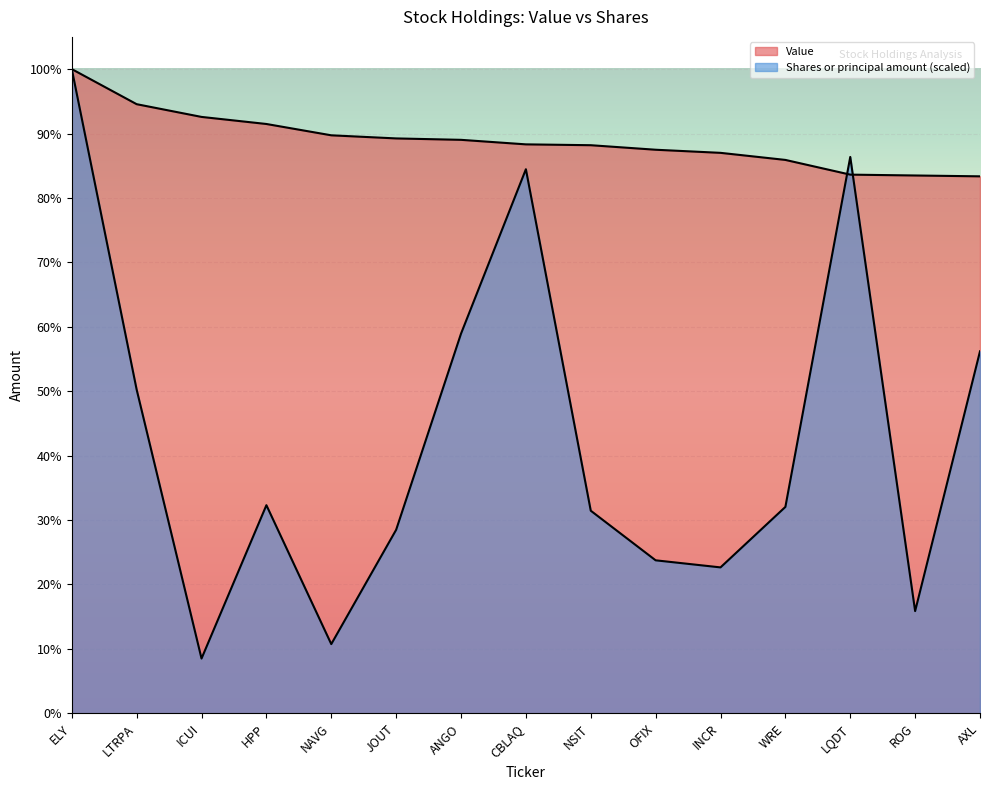

Does the chart display data point markers on the line(s)?

No